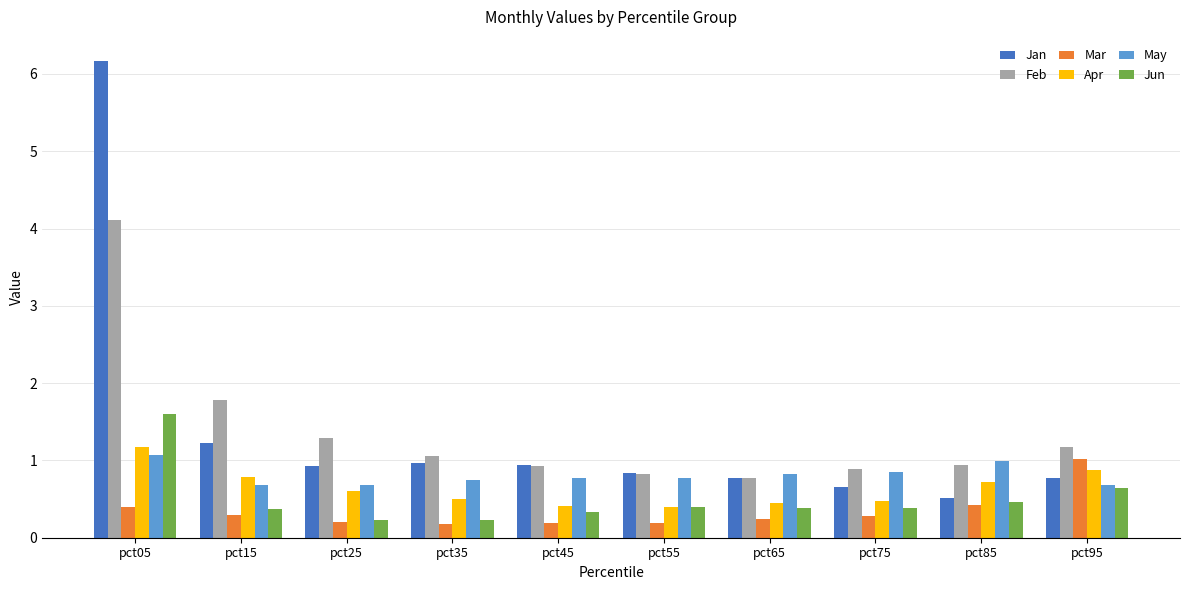

At how many categories does at least one series exceed 5?

1